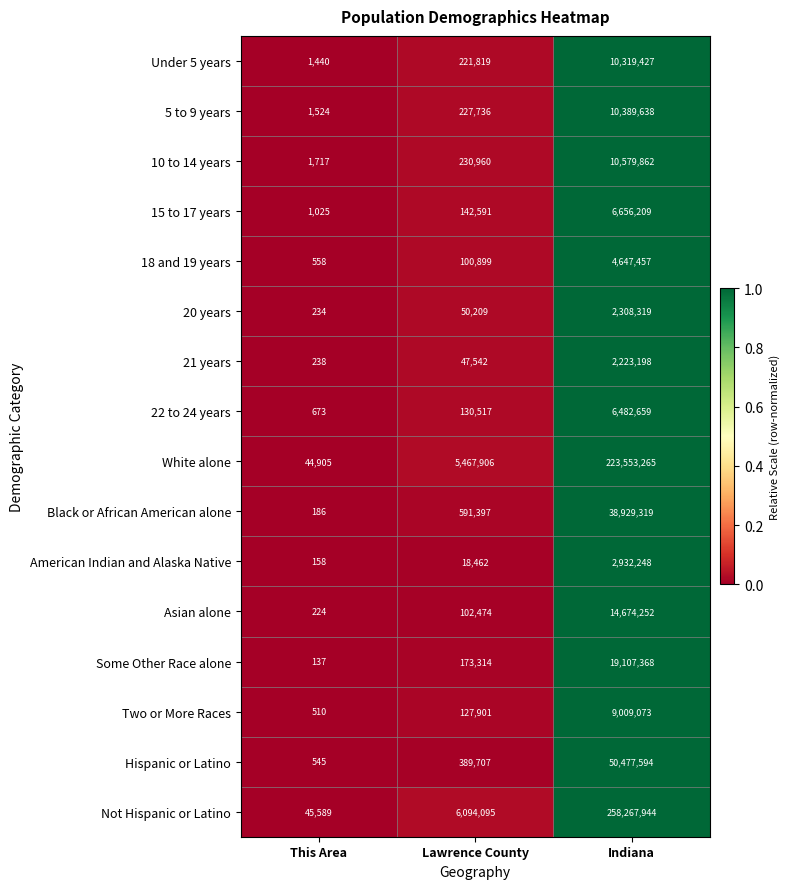

Which series has the widest spread of values?

Not Hispanic or Latino